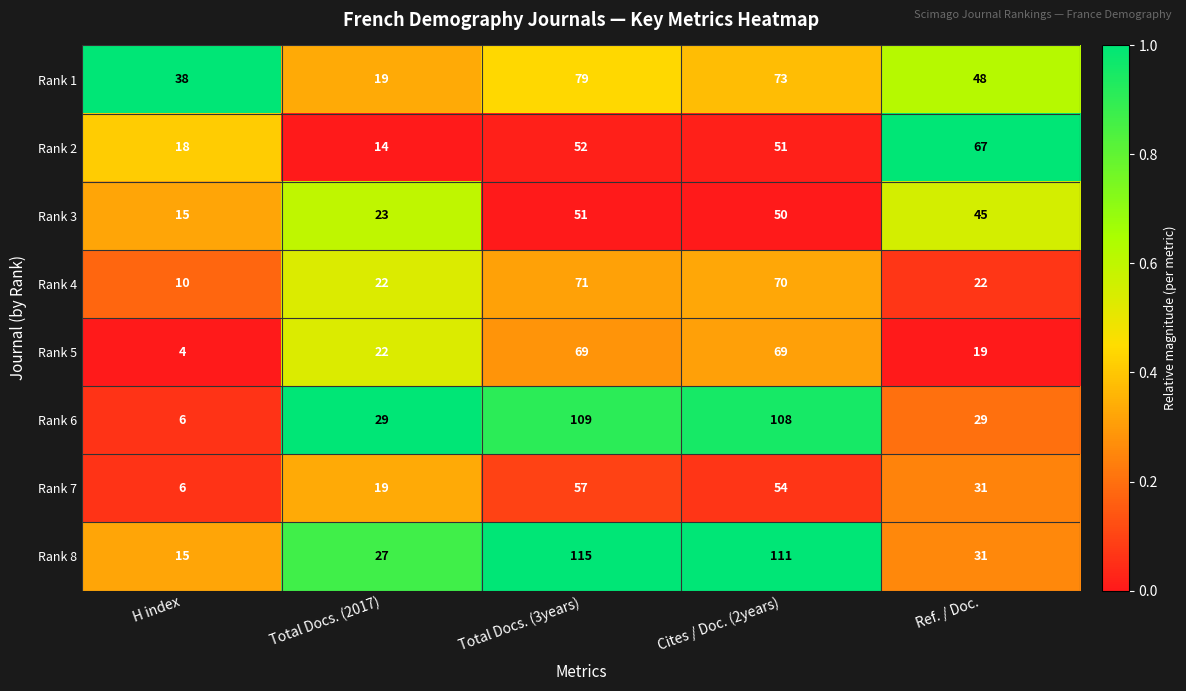

What is the minimum value for Rank 7?

6